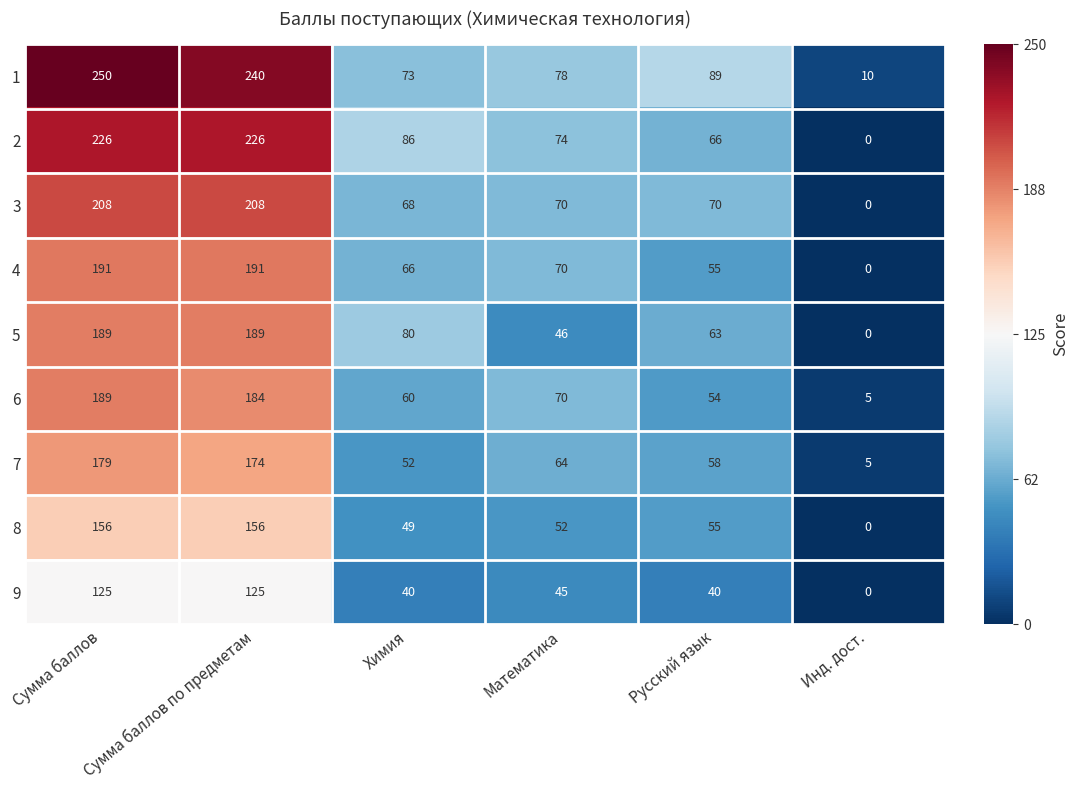

Which label corresponds to the smallest value in the chart?

Инд. дост.